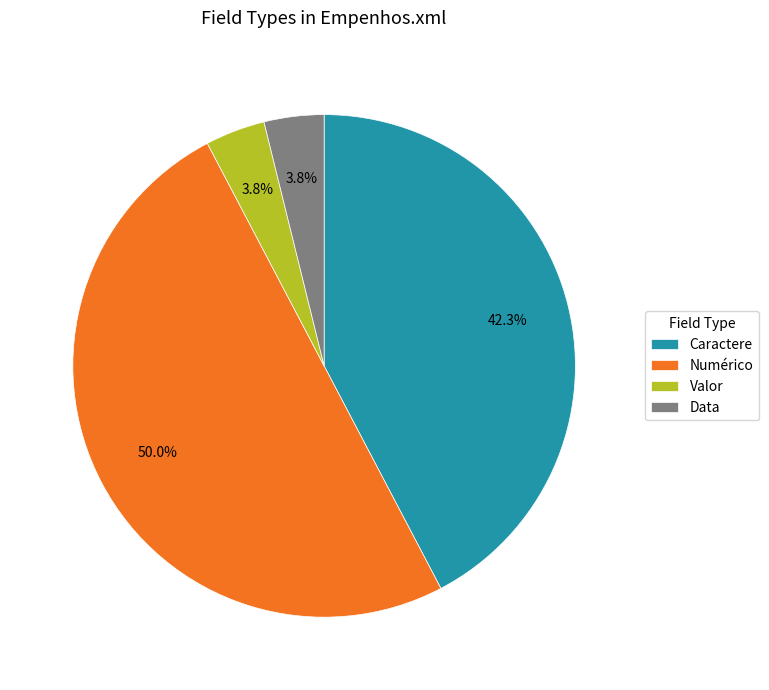

Is the sum of Data and Valor greater than half?

No